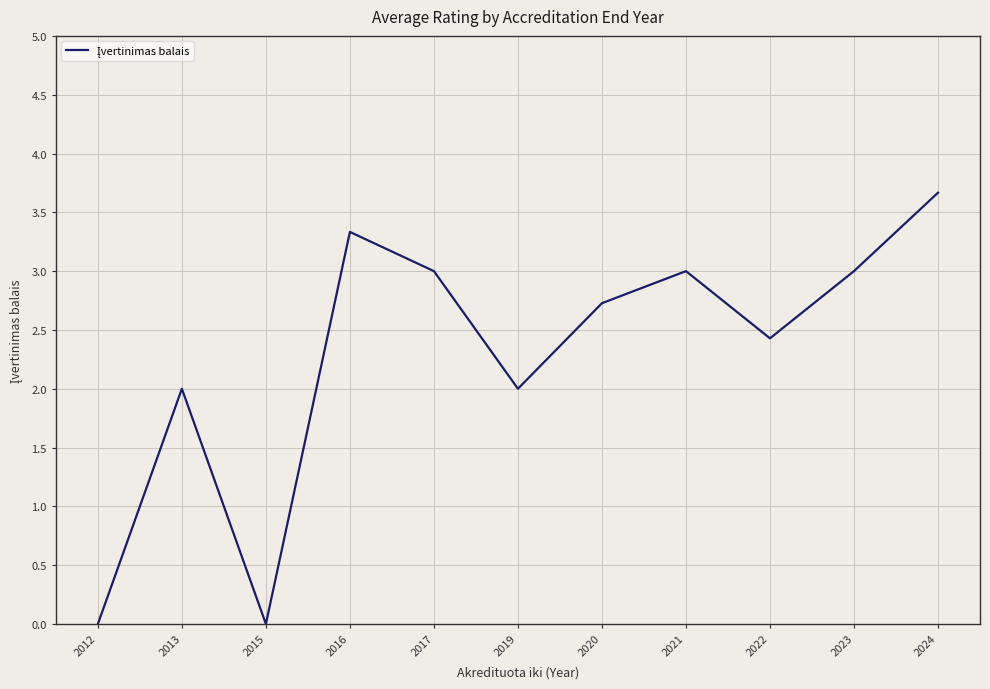

Which category has the highest value across all series?

2024